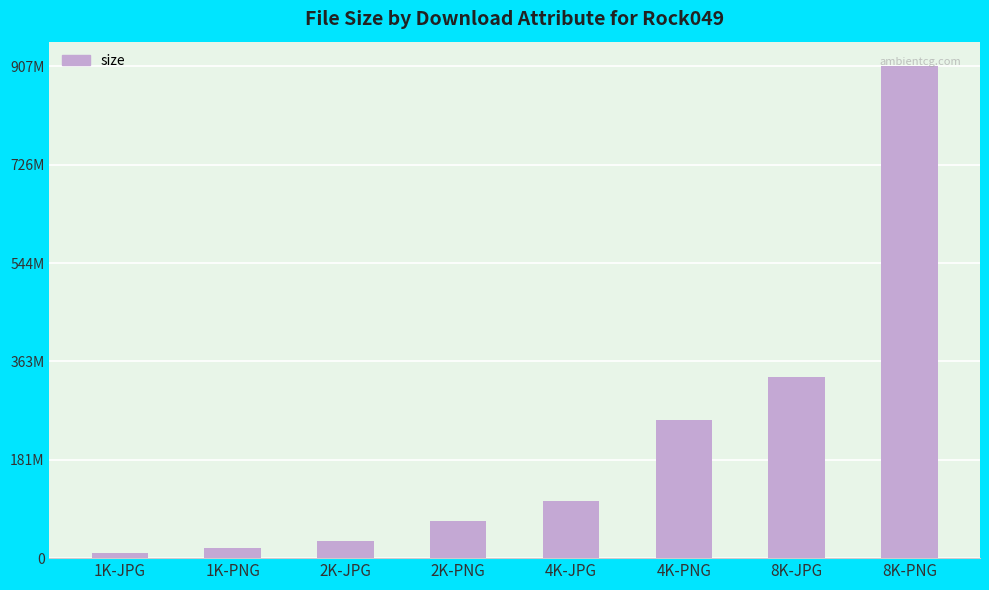

Reading left to right, extract all data points from this chart.

1K-JPG=9733460	1K-PNG=18896782	2K-JPG=31886819	2K-PNG=68752141	4K-JPG=105321796	4K-PNG=254109824	8K-JPG=335015278	8K-PNG=907370901